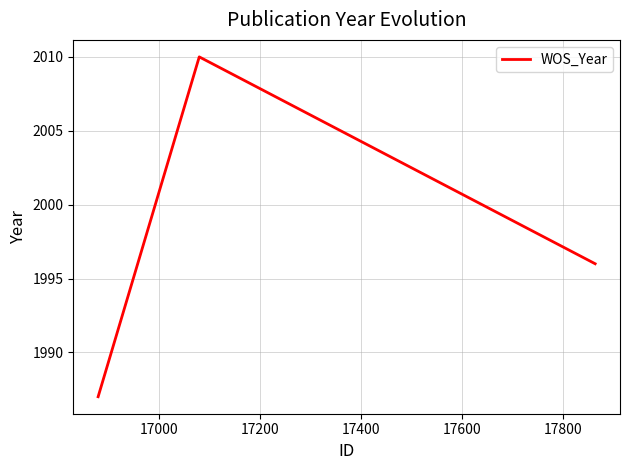

What is the sum of all values?

5993